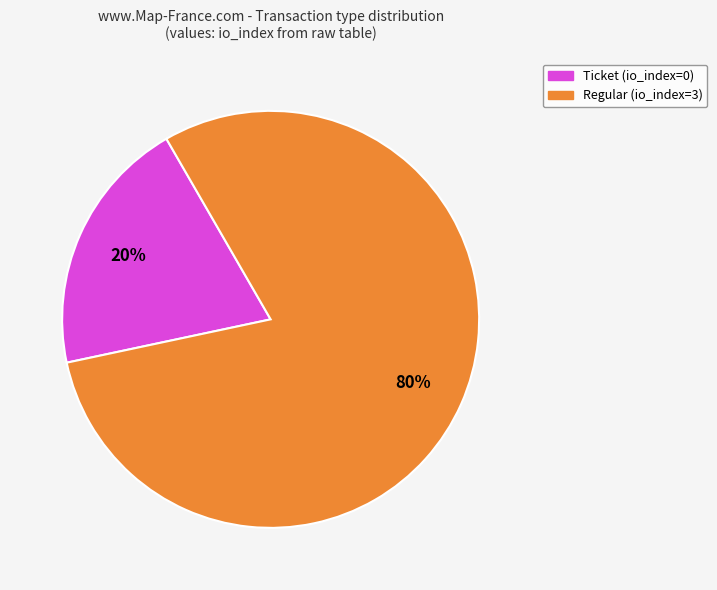

True or false: Regular (io_index=3) accounts for 90% of the total.

False